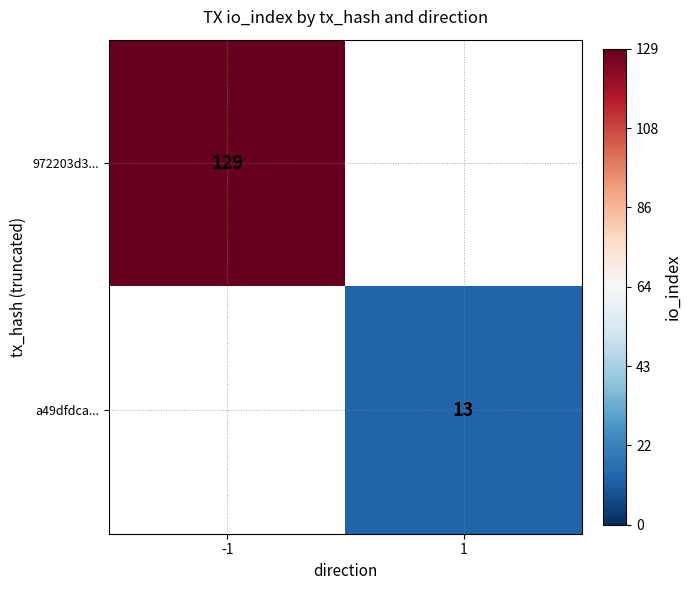

Between 1 and -1, which is larger?

-1